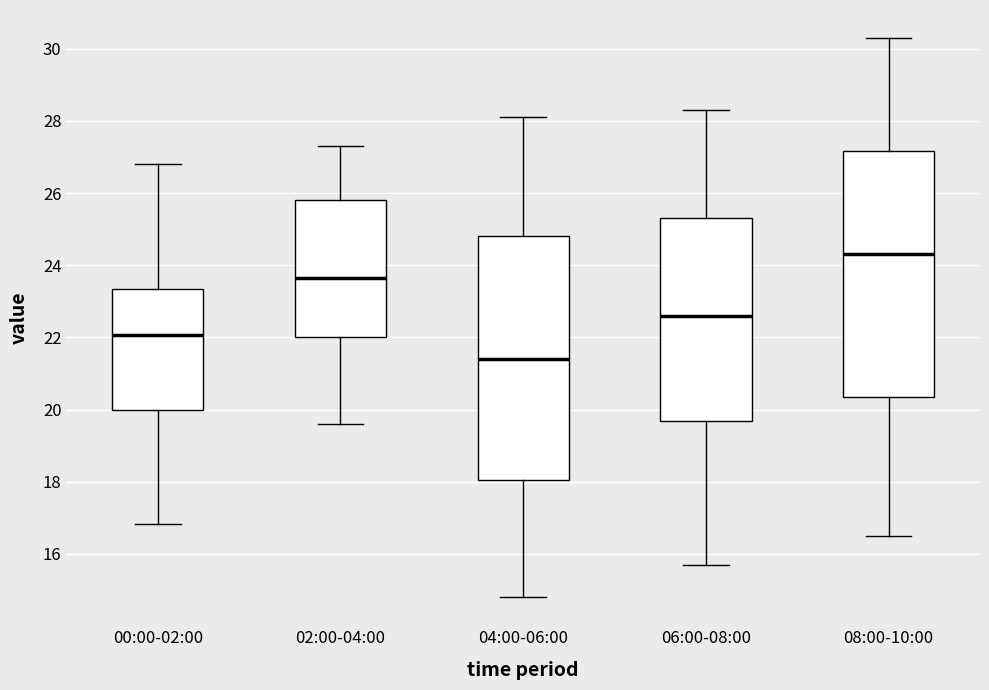

Reading left to right, transcribe this box plot: for each box, give where its median line is, the range the box spans, and where its two whiskers end, as read against the y-axis. The values are not printed on the chart, so give them approximately, as read against the axis.

00:00-02:00: median 22.0, box 20.0 to 23.4, whiskers 16.8 to 26.8
02:00-04:00: median 23.6, box 22.0 to 25.8, whiskers 19.6 to 27.4
04:00-06:00: median 21.4, box 18.0 to 24.8, whiskers 14.8 to 28.2
06:00-08:00: median 22.6, box 19.6 to 25.4, whiskers 15.8 to 28.4
08:00-10:00: median 24.4, box 20.4 to 27.2, whiskers 16.6 to 30.4